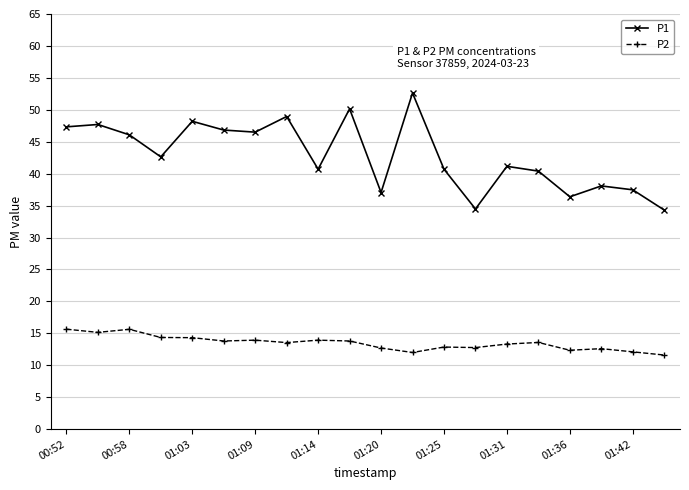

How many data points in P1 are above 42?

10